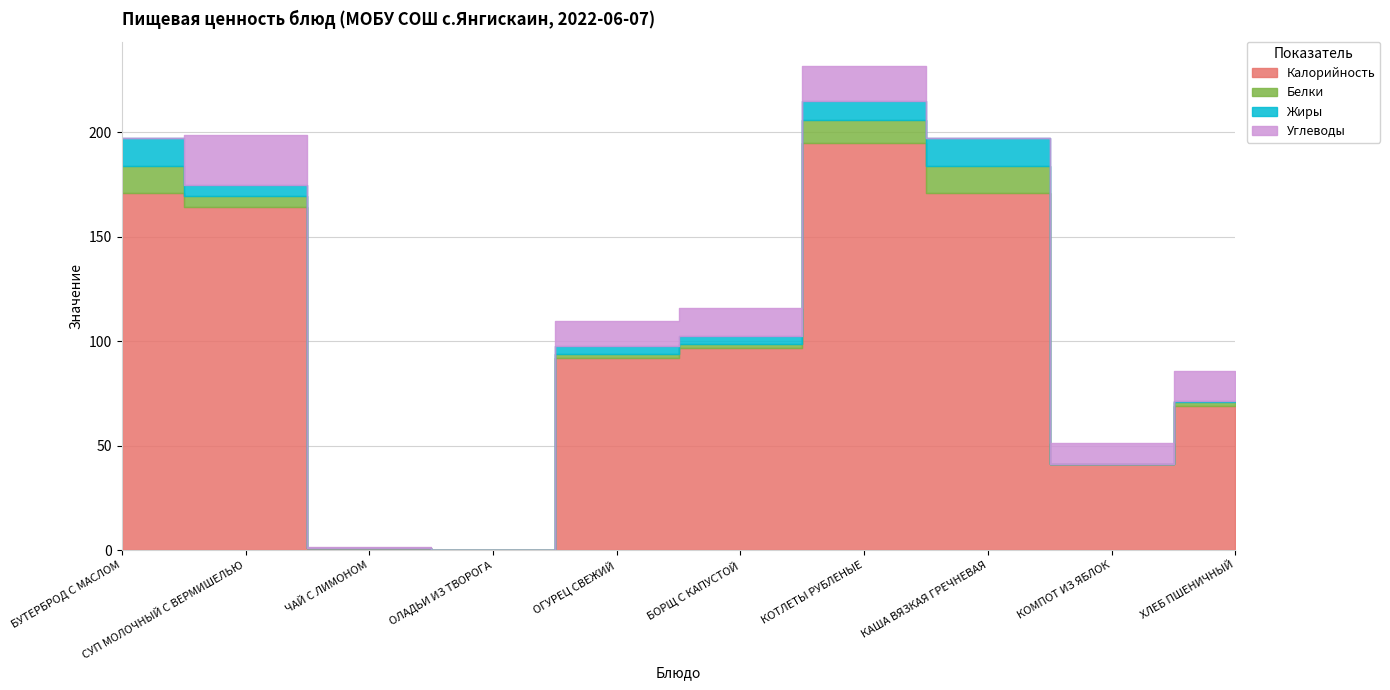

Reading left to right, extract all data points from this chart.

Калорийность: 170.8	164.2	1.0	0.0	92.0	96.9	194.8	170.8	41.1	68.9
Белки: 13.1	5.3	0.1	0.0	1.9	1.9	11.1	13.1	0.1	2.2
Жиры: 13.2	5.4	0.0	0.0	3.8	3.9	9.3	13.2	0.0	0.2
Углеводы: 0.0	23.8	0.2	0.0	11.9	13.1	16.6	0.0	10.0	14.6